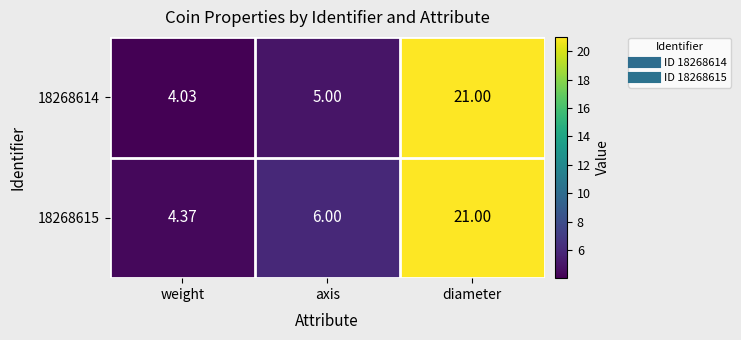

Which series has the largest total across all categories?

18268615